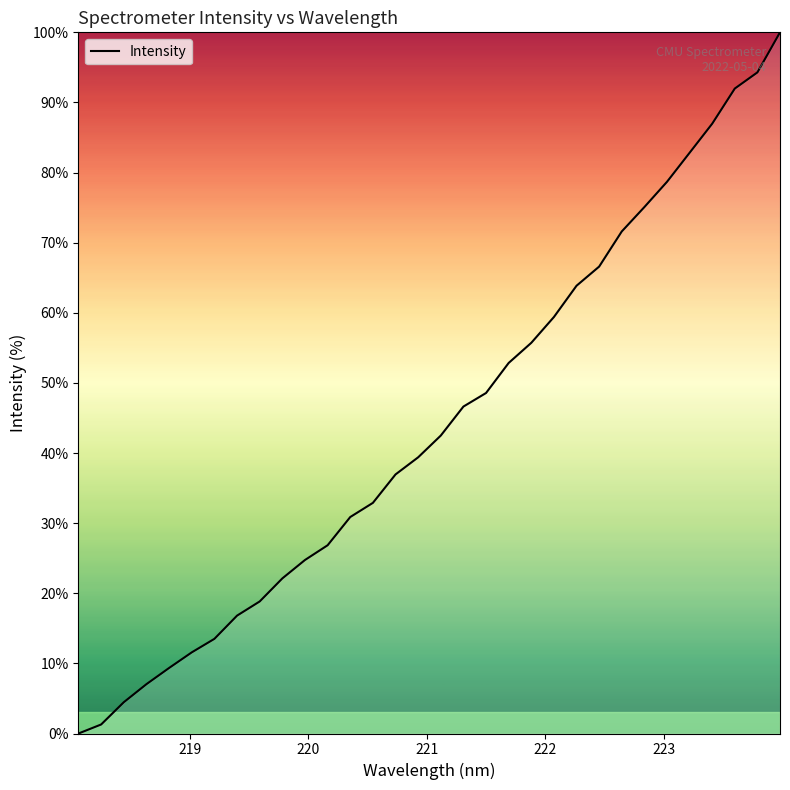

What is the greatest value displayed?

100.0